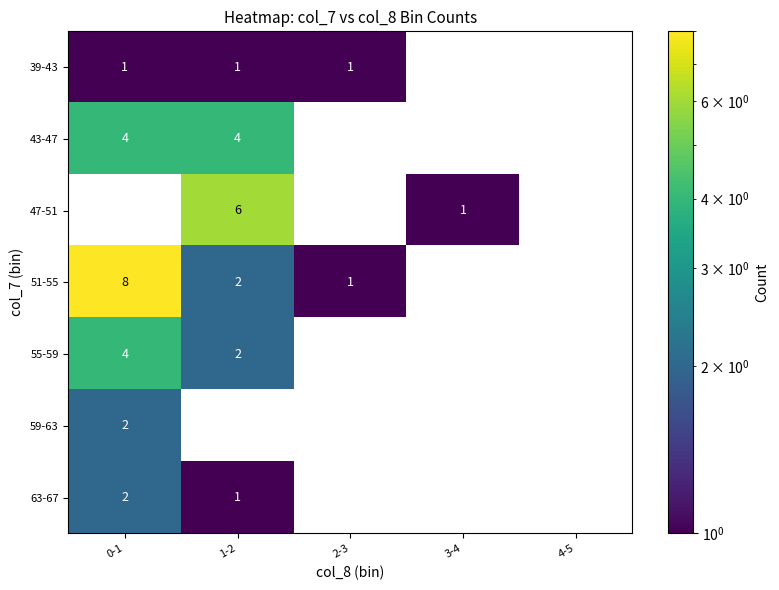

The 39-43 series shows -1 at 3-4. True or false?

False